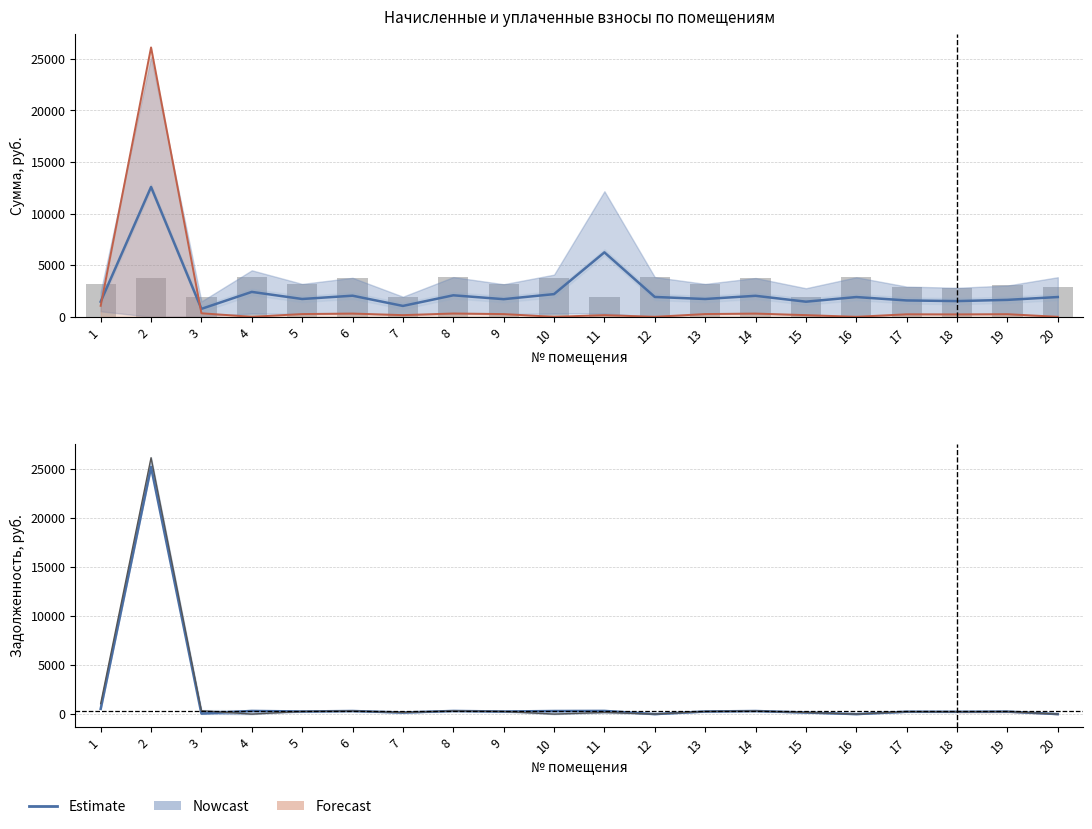

What is the maximum value shown in the chart?

26100.1